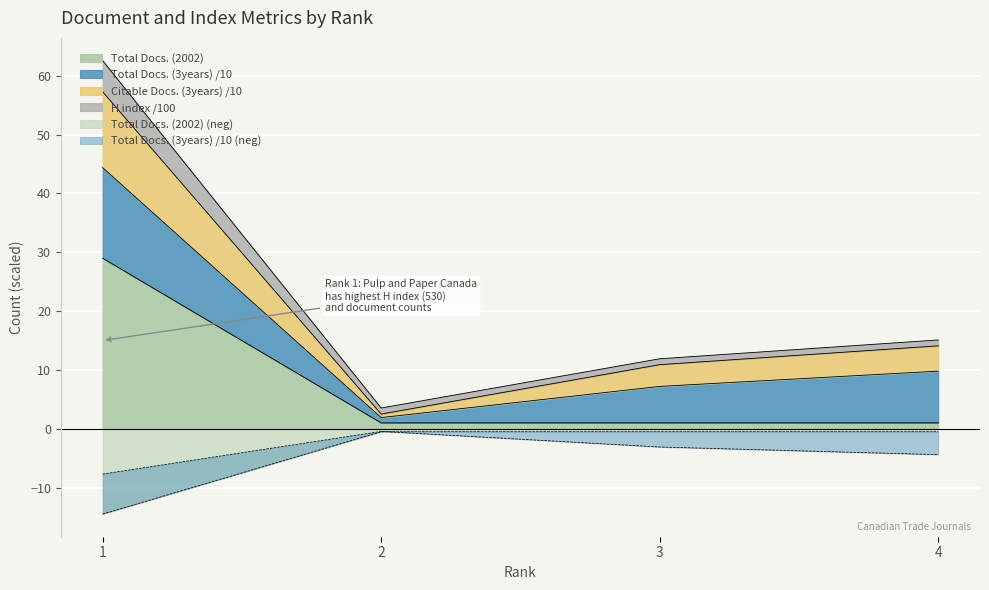

Is it true that Total Docs. (2002) equals 1.0 at 2?

True